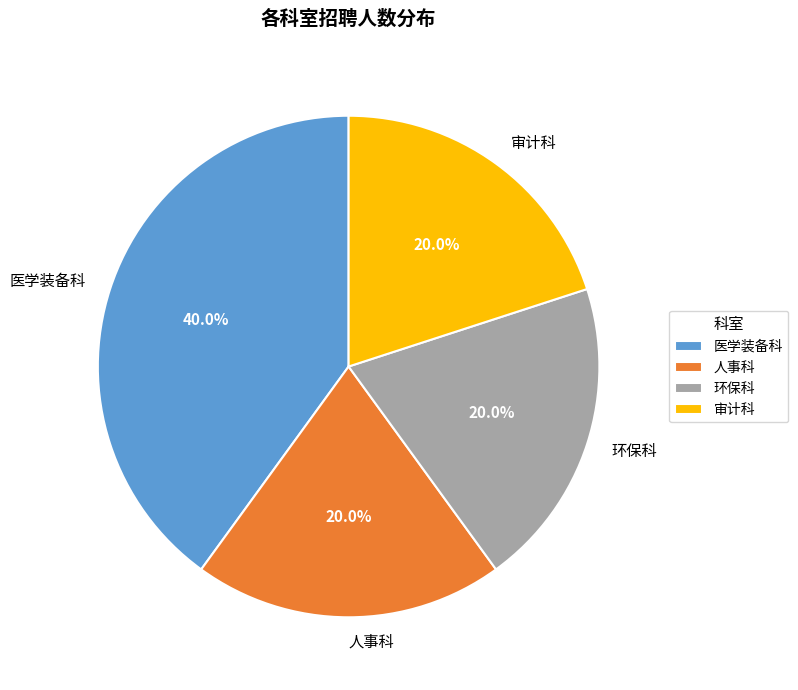

How much of the chart is everything except 环保科?

80.0%